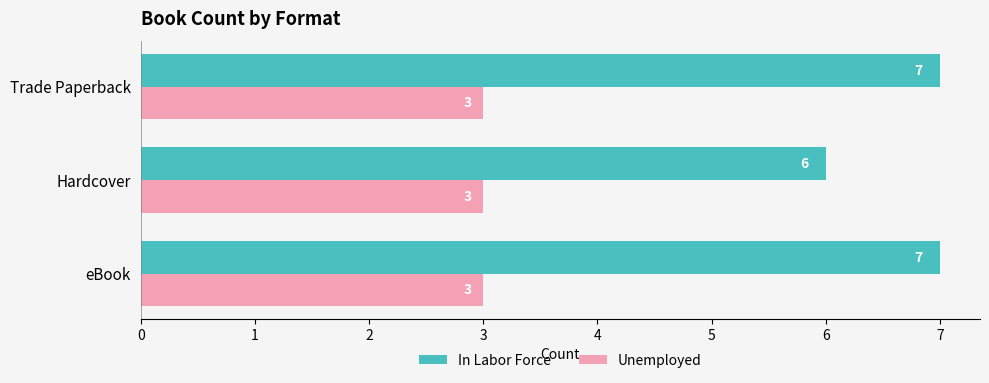

Is it true that In Labor Force equals 6 at Hardcover?

True